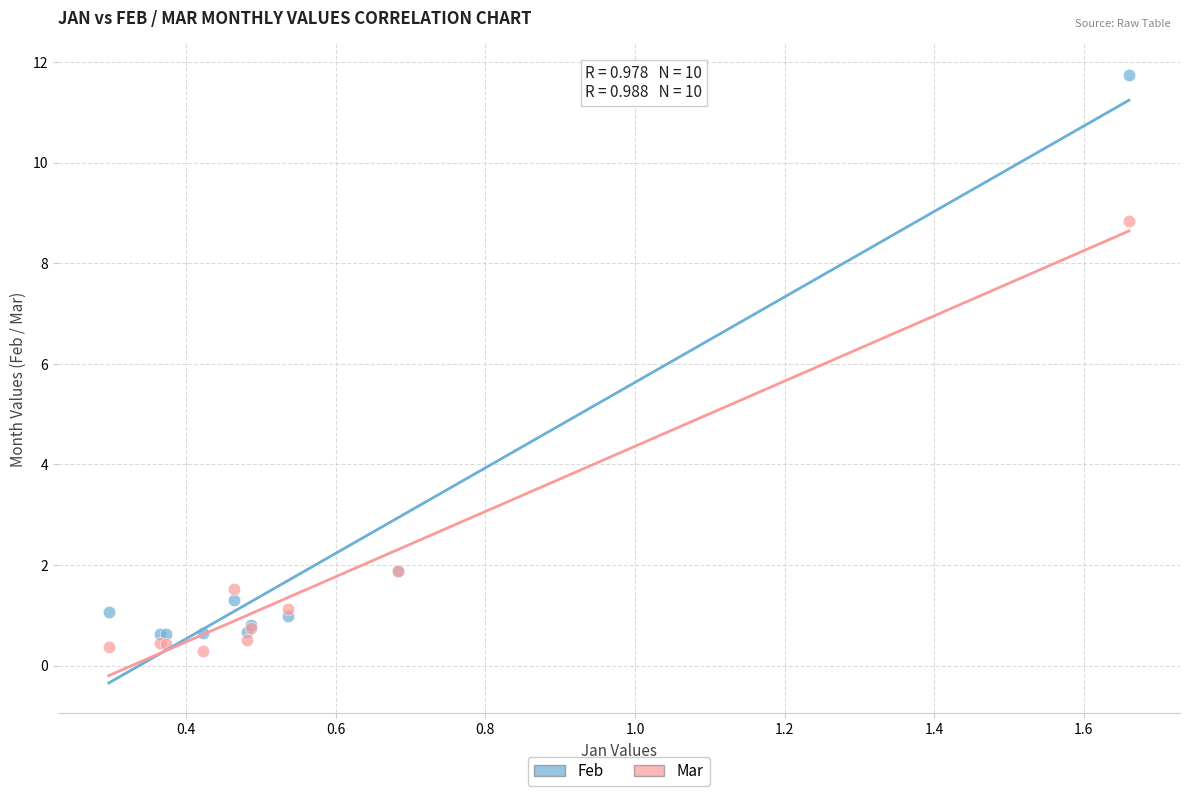

Which series contains the highest Y value?

Feb